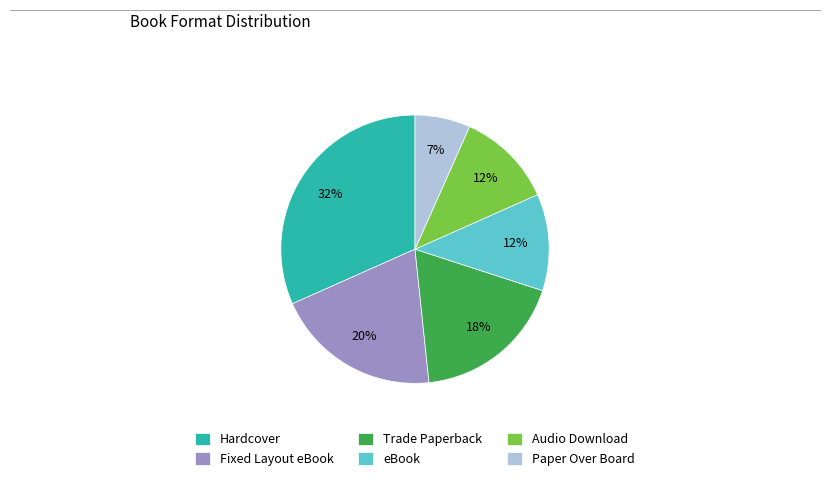

Which slice is the smallest?

Paper Over Board